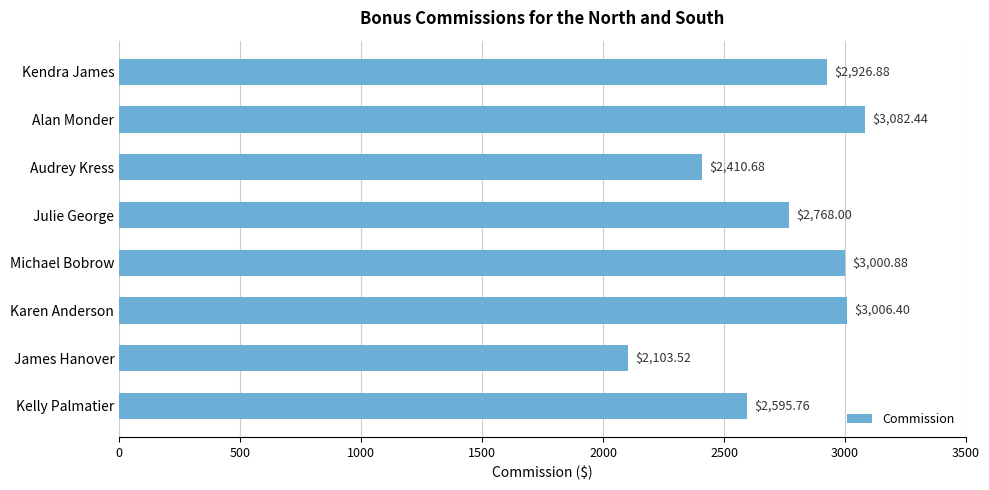

What is the minimum value shown in the chart?

2103.5